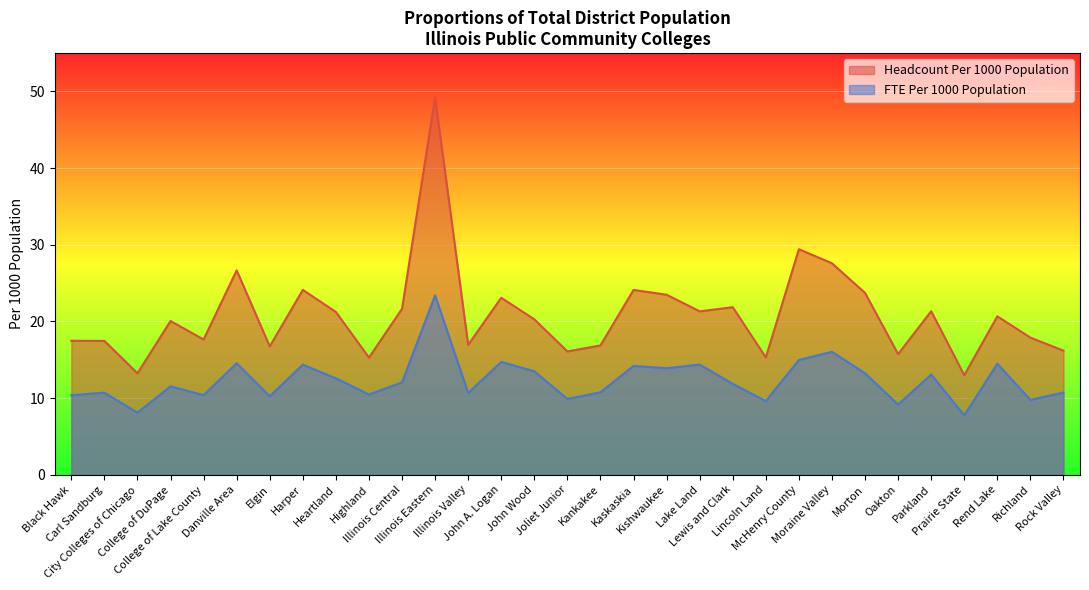

Rank the categories by Headcount Per 1000 Population value from lowest to highest.

Prairie State, City Colleges of Chicago, Highland, Lincoln Land, Oakton, Joliet Junior, Rock Valley, Elgin, Kankakee, Illinois Valley, Carl Sandburg, Black Hawk, College of Lake County, Richland, College of DuPage, John Wood, Rend Lake, Heartland, Lake Land, Parkland, Illinois Central, Lewis and Clark, John A. Logan, Kishwaukee, Morton, Kaskaskia, Harper, Danville Area, Moraine Valley, McHenry County, Illinois Eastern